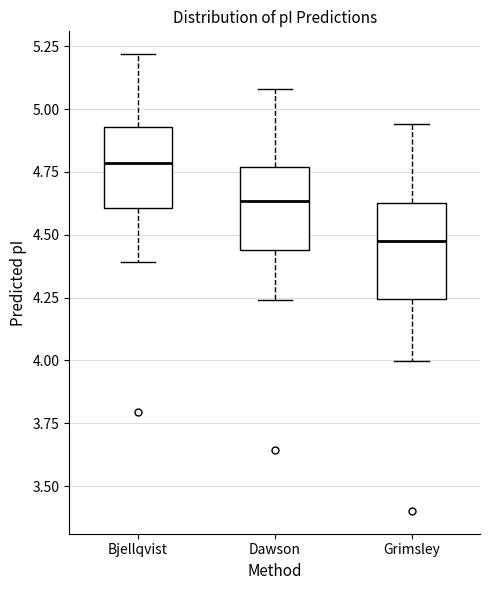

Reading left to right, transcribe this box plot: for each box, give where its median line is, the range the box spans, and where its two whiskers end, as read against the y-axis. The values are not printed on the chart, so give them approximately, as read against the axis.

Bjellqvist: median 4.80, box 4.60 to 4.95, whiskers 4.40 to 5.20
Dawson: median 4.65, box 4.45 to 4.75, whiskers 4.25 to 5.10
Grimsley: median 4.50, box 4.25 to 4.65, whiskers 4.00 to 4.95